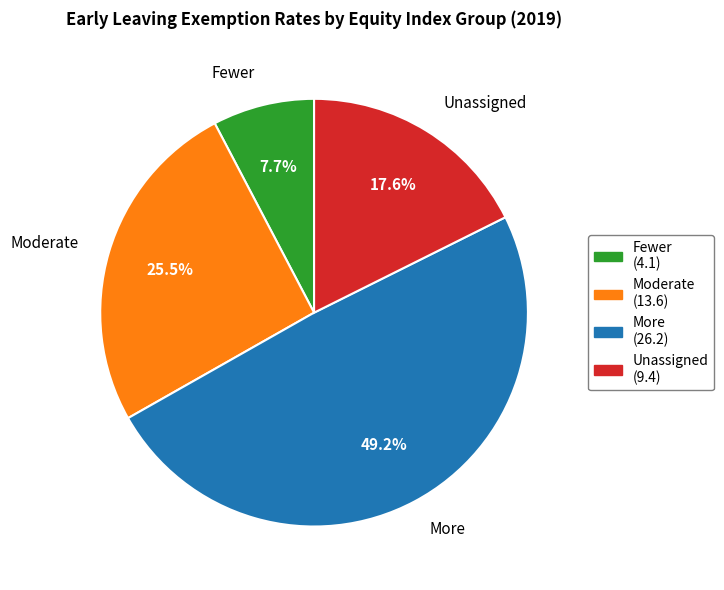

To the nearest percent, what percentage of the pie is Unassigned?

18%